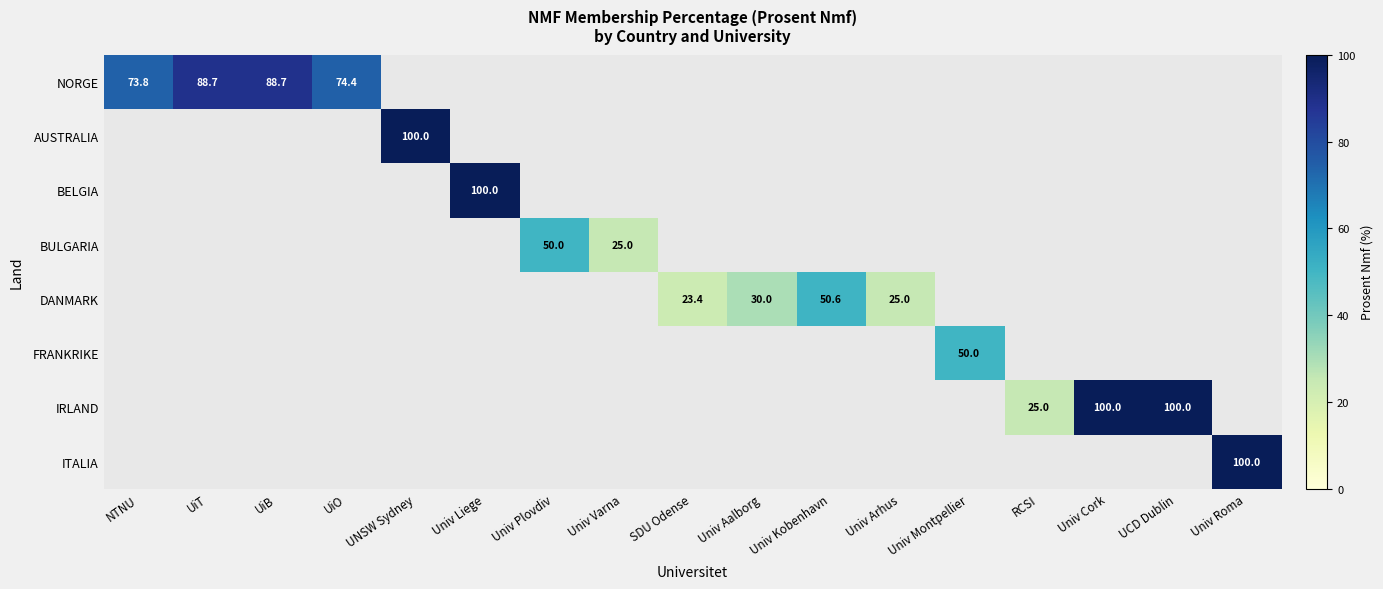

Which has a higher value, UiT or UNSW Sydney?

UNSW Sydney